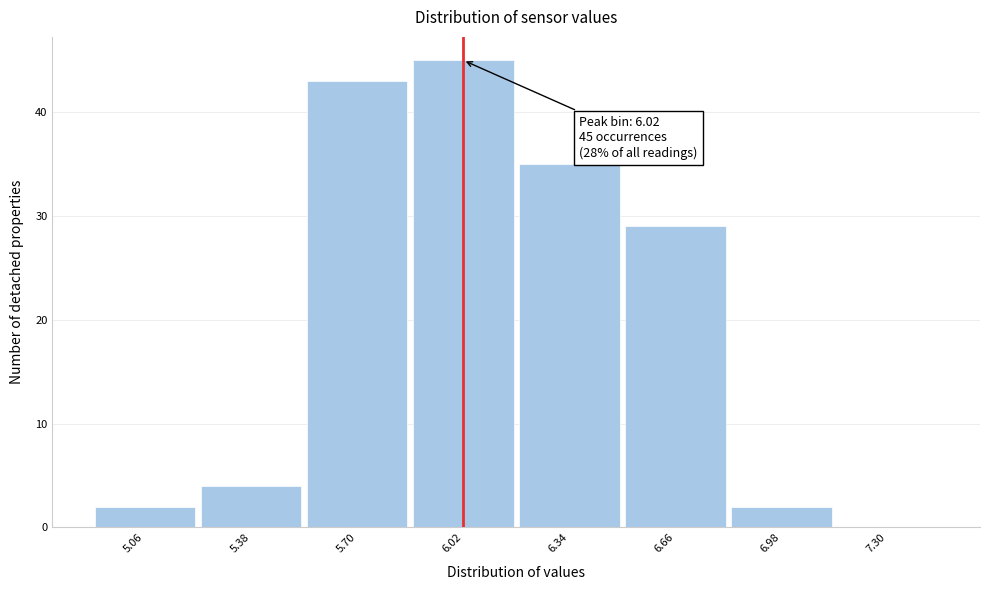

Over which range of the x-axis is the bar tallest?

5.86 to 6.18